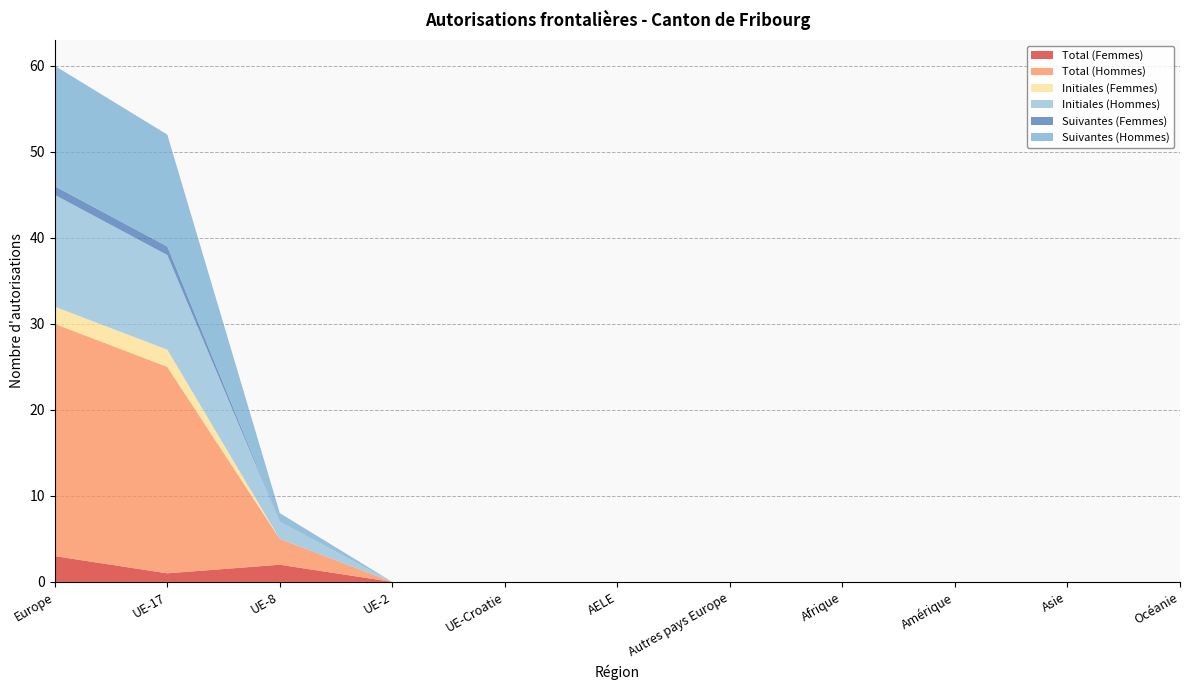

Reading left to right, transcribe all the data shown in this chart.

Total (Femmes): Europe=3	UE-17=1	UE-8=2	UE-2=0	UE-Croatie=0	AELE=0	Autres pays Europe=0	Afrique=0	Amérique=0	Asie=0	Océanie=0
Total (Hommes): Europe=27	UE-17=24	UE-8=3	UE-2=0	UE-Croatie=0	AELE=0	Autres pays Europe=0	Afrique=0	Amérique=0	Asie=0	Océanie=0
Initiales (Femmes): Europe=2	UE-17=2	UE-8=0	UE-2=0	UE-Croatie=0	AELE=0	Autres pays Europe=0	Afrique=0	Amérique=0	Asie=0	Océanie=0
Initiales (Hommes): Europe=13	UE-17=11	UE-8=2	UE-2=0	UE-Croatie=0	AELE=0	Autres pays Europe=0	Afrique=0	Amérique=0	Asie=0	Océanie=0
Suivantes (Femmes): Europe=1	UE-17=1	UE-8=0	UE-2=0	UE-Croatie=0	AELE=0	Autres pays Europe=0	Afrique=0	Amérique=0	Asie=0	Océanie=0
Suivantes (Hommes): Europe=14	UE-17=13	UE-8=1	UE-2=0	UE-Croatie=0	AELE=0	Autres pays Europe=0	Afrique=0	Amérique=0	Asie=0	Océanie=0